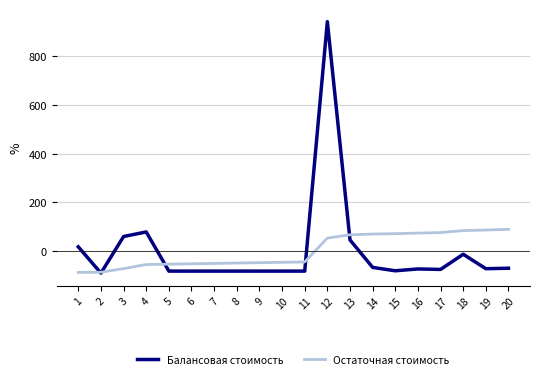

Does the chart display data point markers on the line(s)?

No